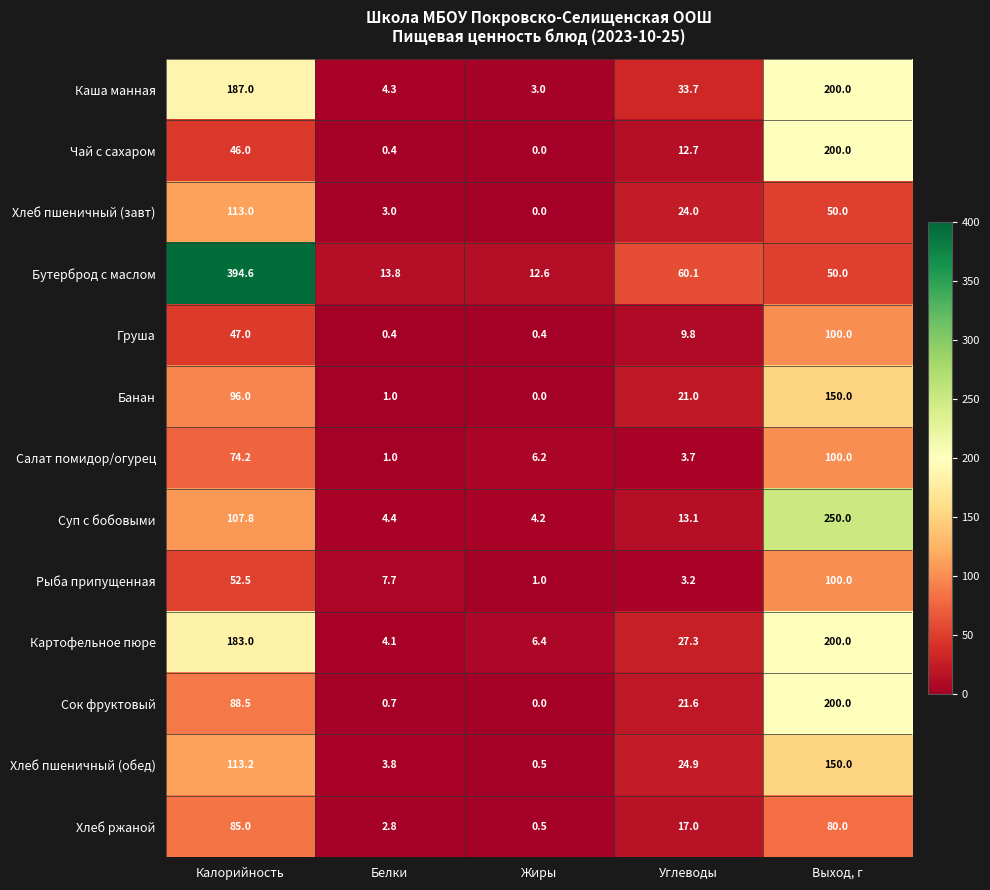

What is the sum of the Чай с сахаром values at Углеводы and Жиры?

12.7